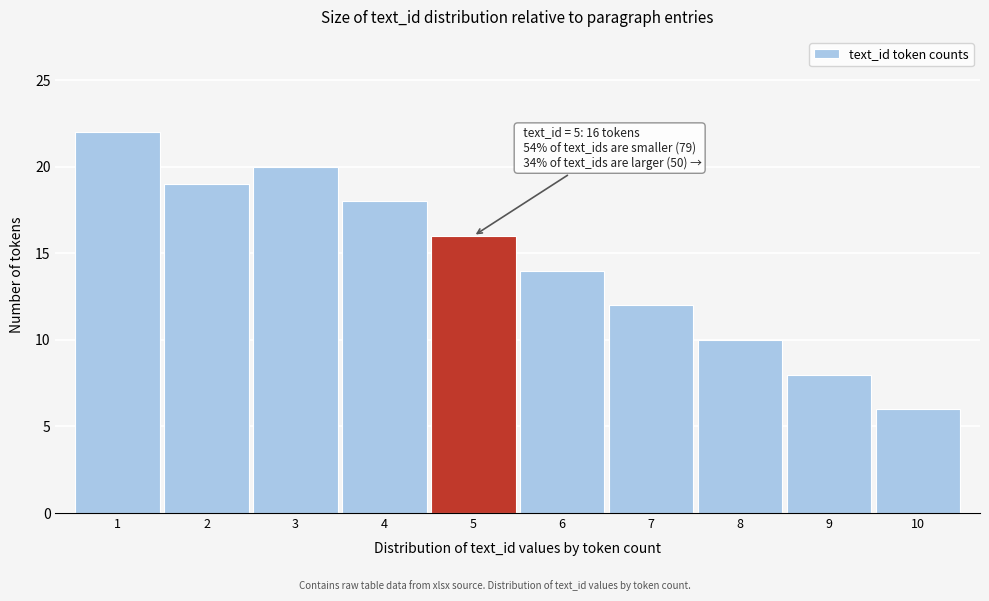

Reading left to right, what are all the values shown in this chart?

1=22	2=19	3=20	4=18	5=16	6=14	7=12	8=10	9=8	10=6